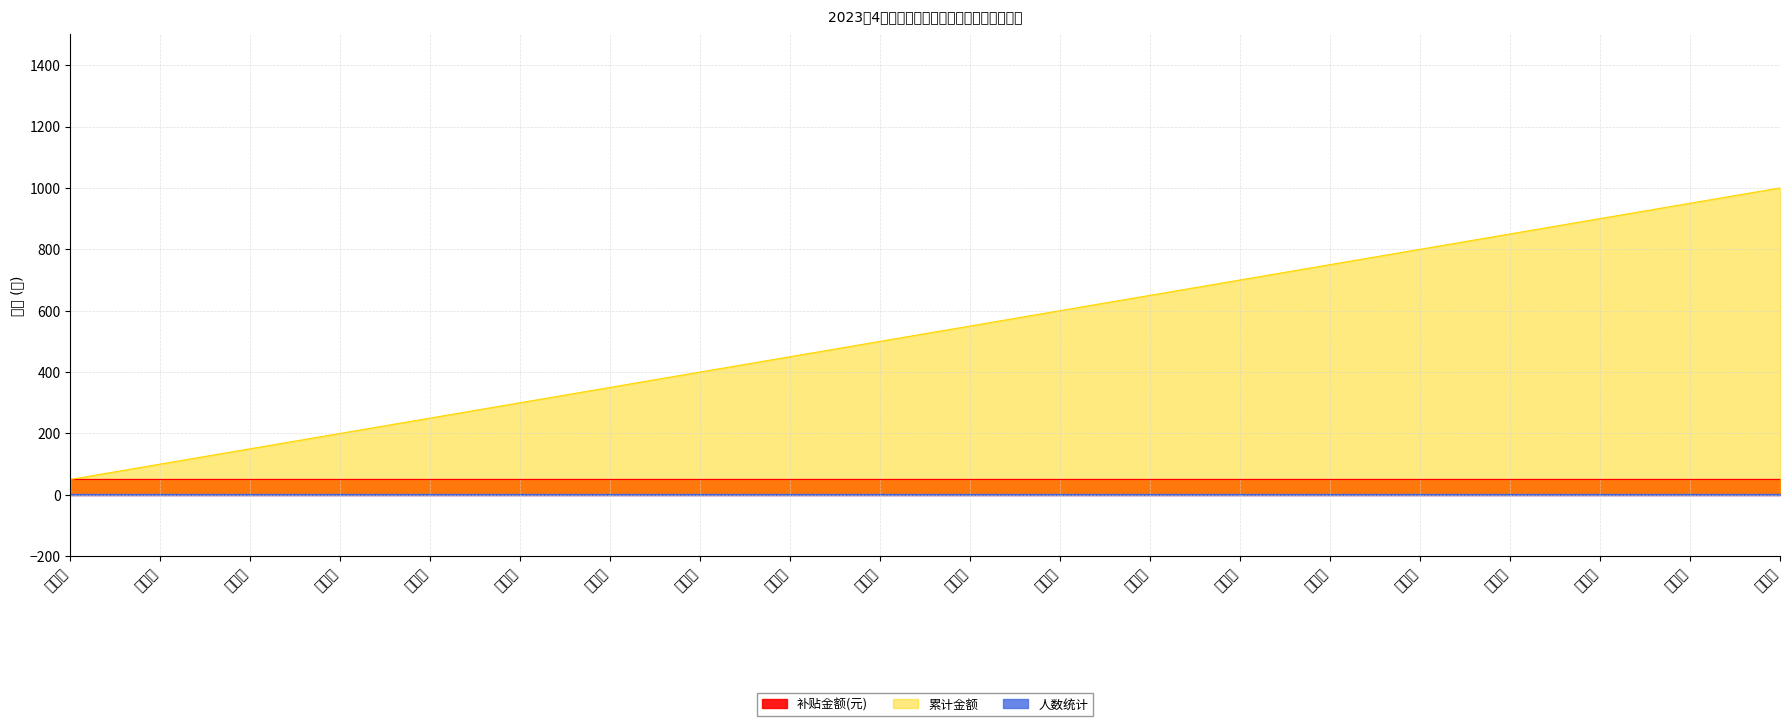

What are all the series names shown in the legend?

补贴金额(元), 累计金额, 人数统计